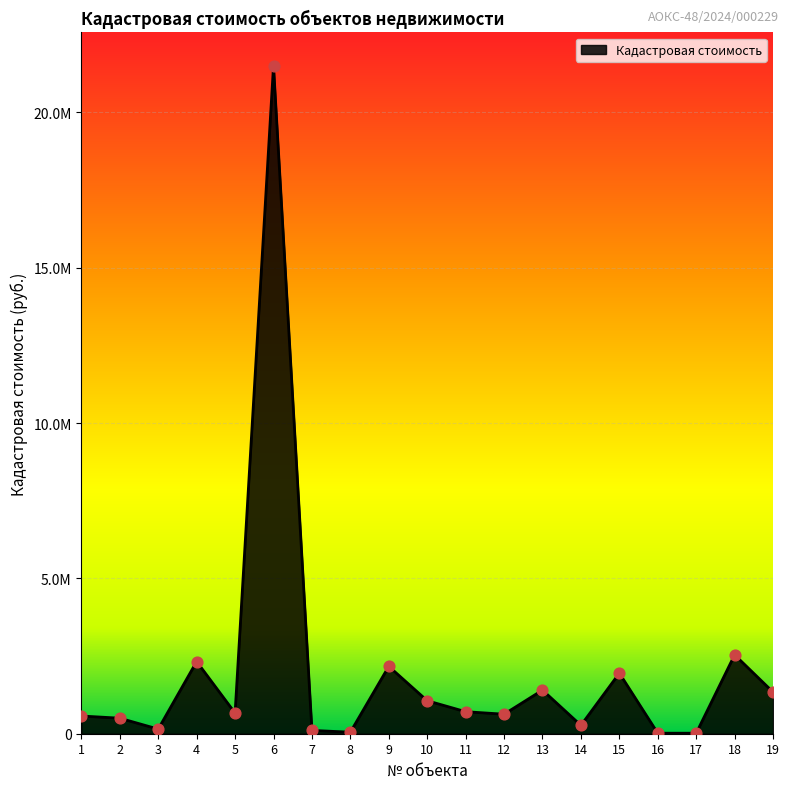

What is the ratio of the value at 14 to the value at 12?

0.4